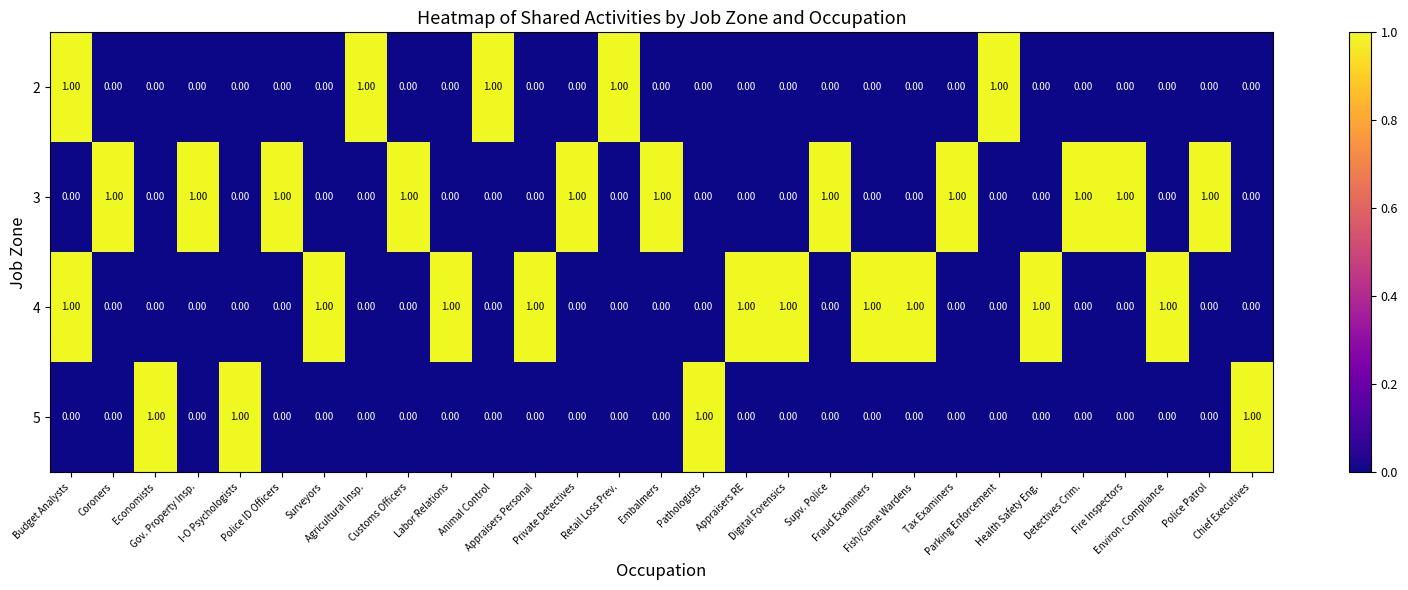

What is the sum of all 5 values?

4